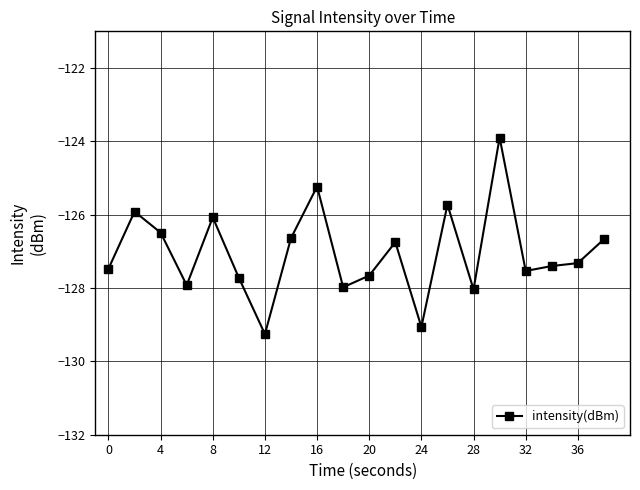

What is the value of the 10th point from the left?

-128.0